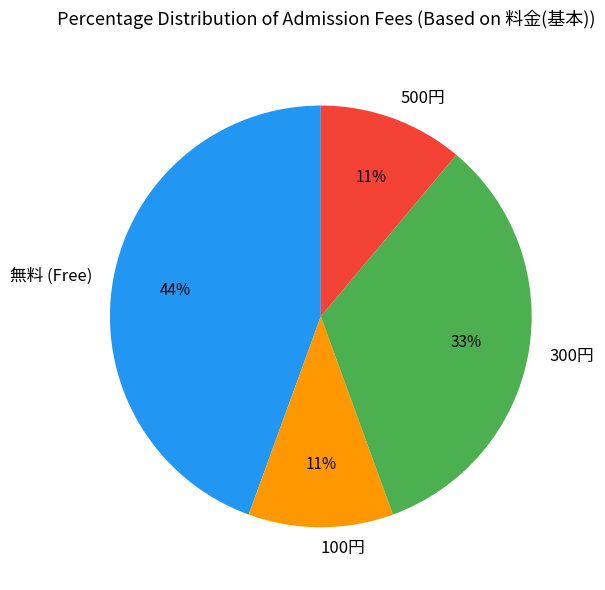

Is the sum of 300円 and 500円 greater than half?

No